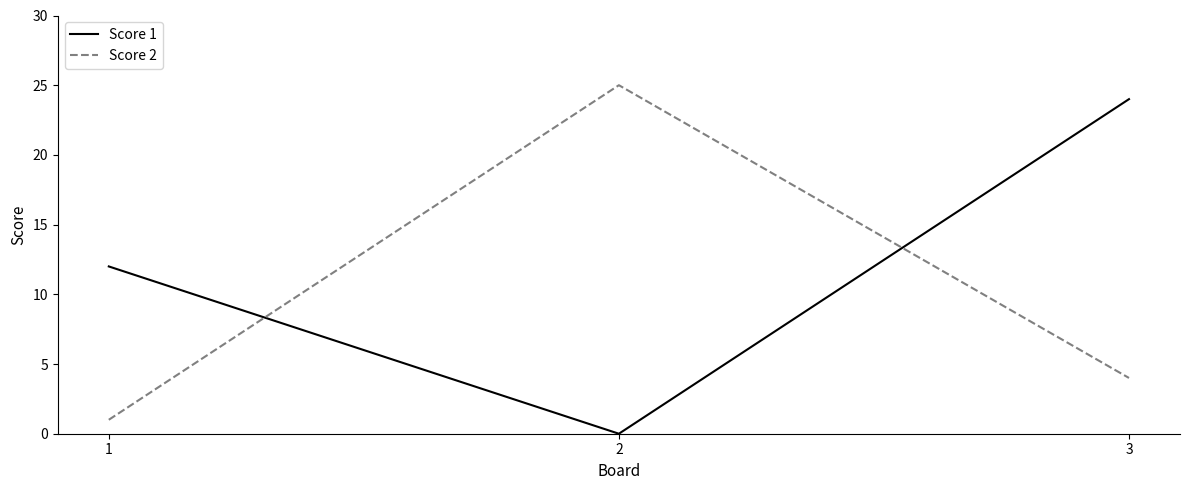

Where does the Score 2 series first go above 4?

2